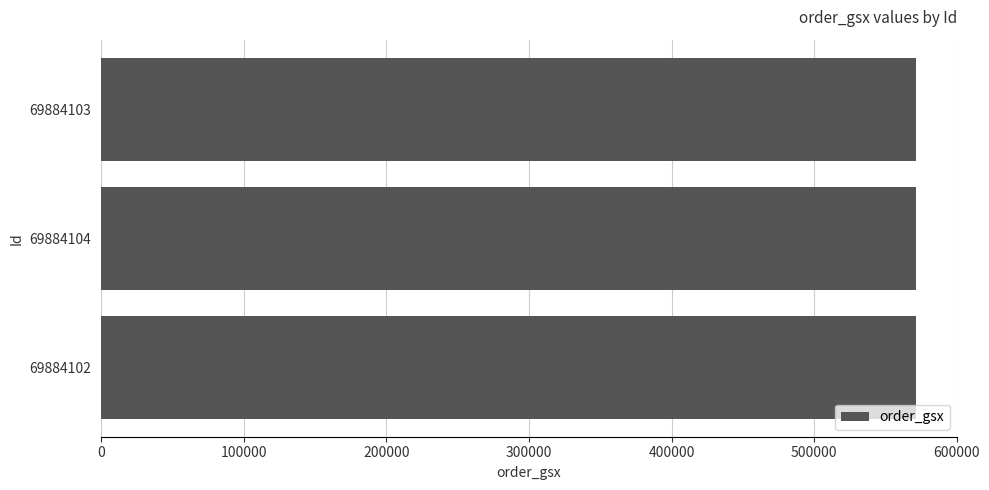

Is the value of order_gsx at 69884104 greater than the value of tracking_code at 69884103?

No